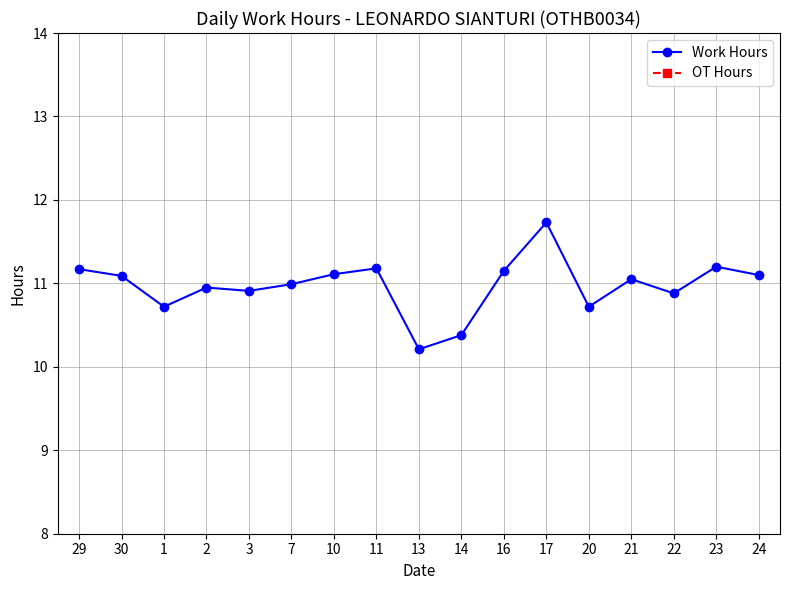

What is the lowest value of the Work Hours series?

10.2